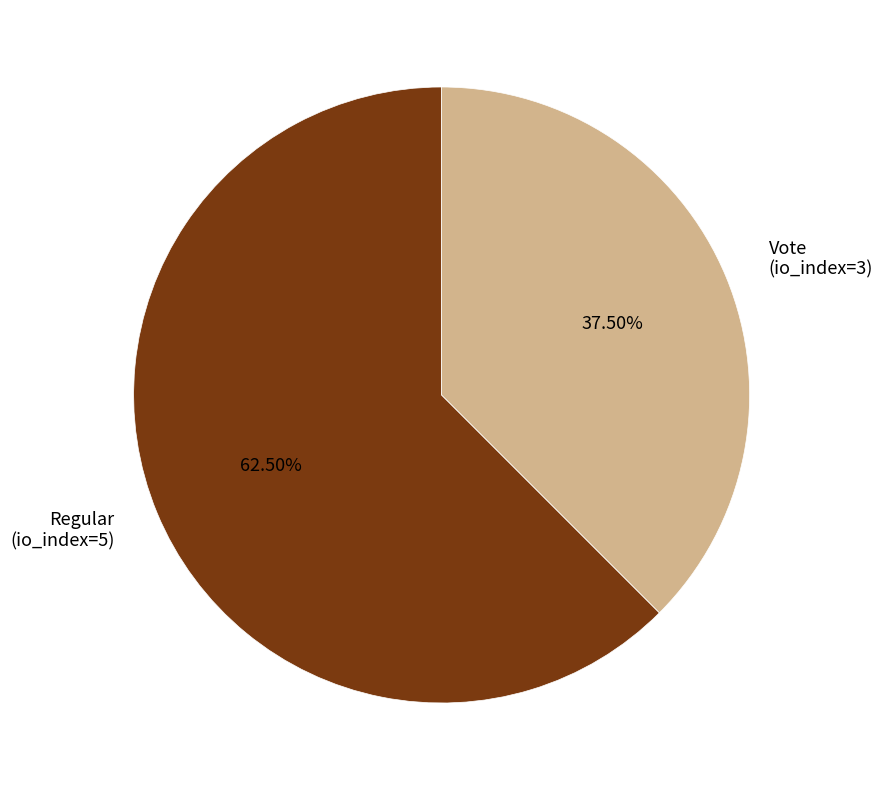

Is there any slice that represents more than half of the pie?

Yes